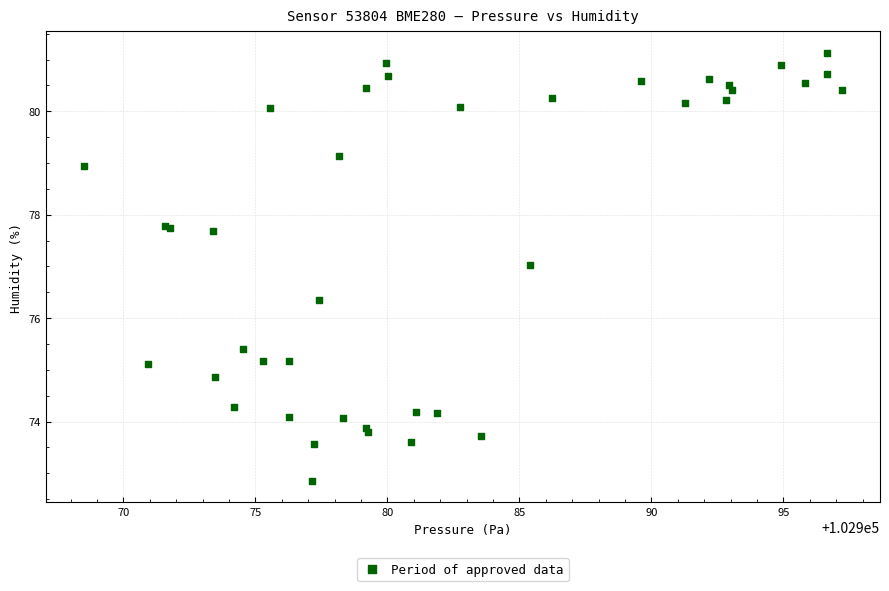

What Y value in the scatter plot is closest to 76?

76.4